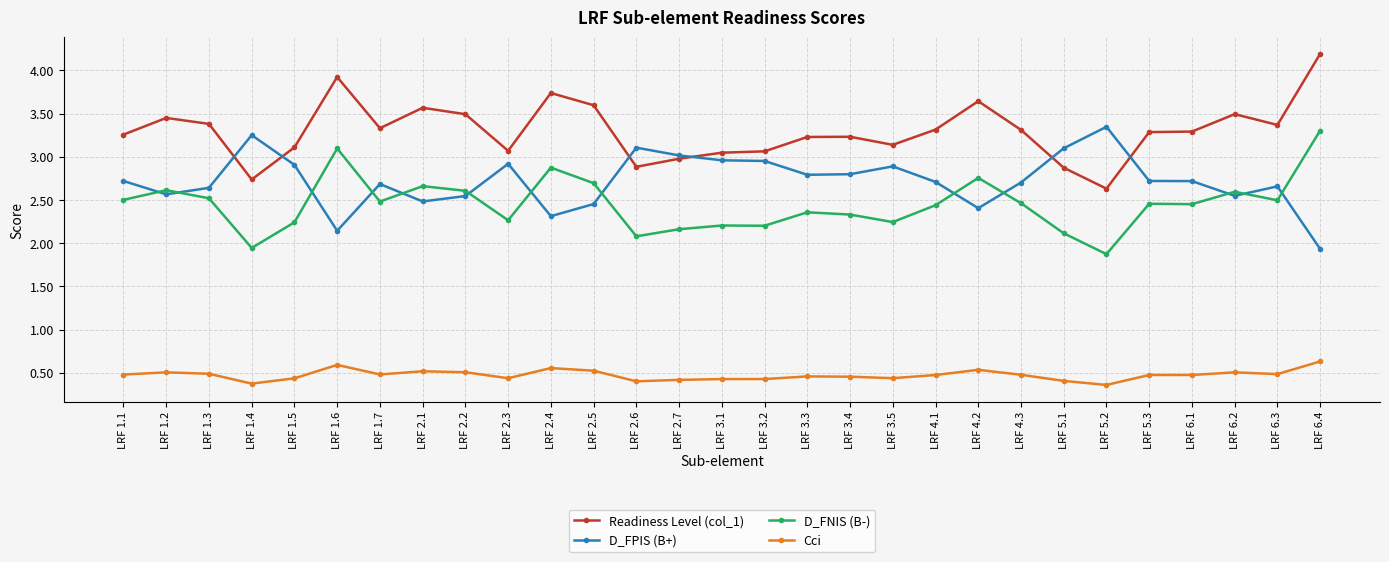

True or false: Cci has more than 1 interior local peaks.

True